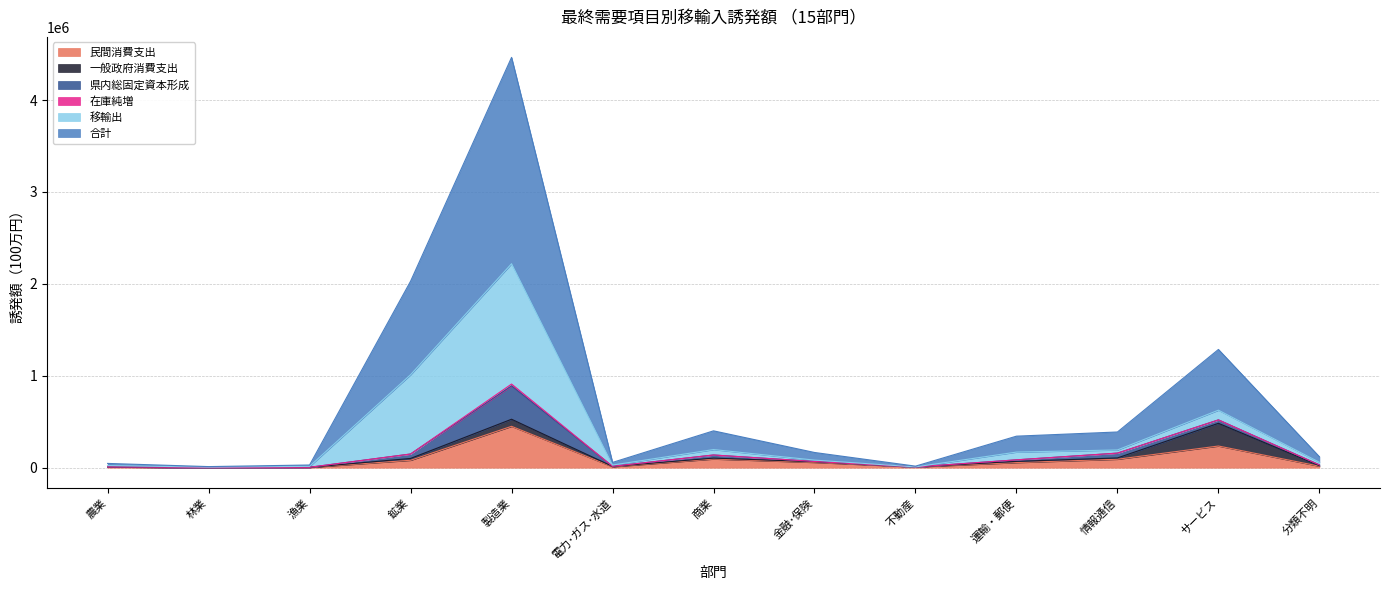

Where is 在庫純増 nearest to the value 9429?

林業